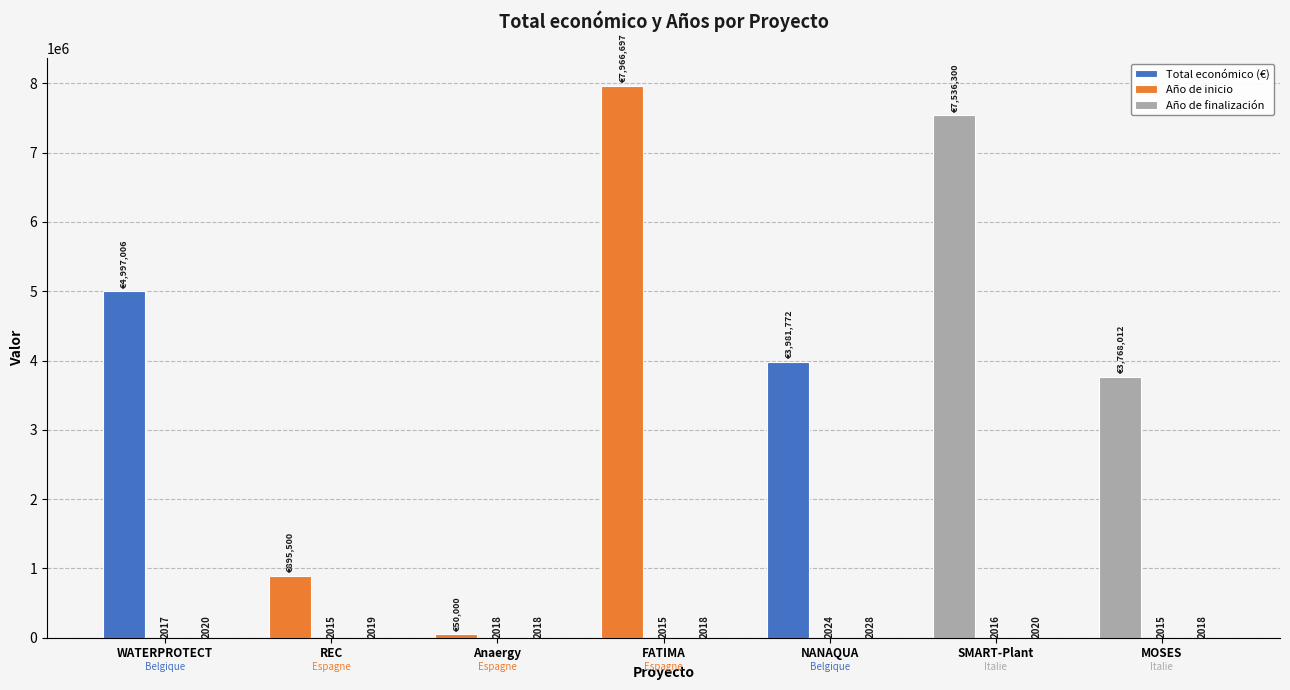

What is the sum of all Año de inicio values?

14120